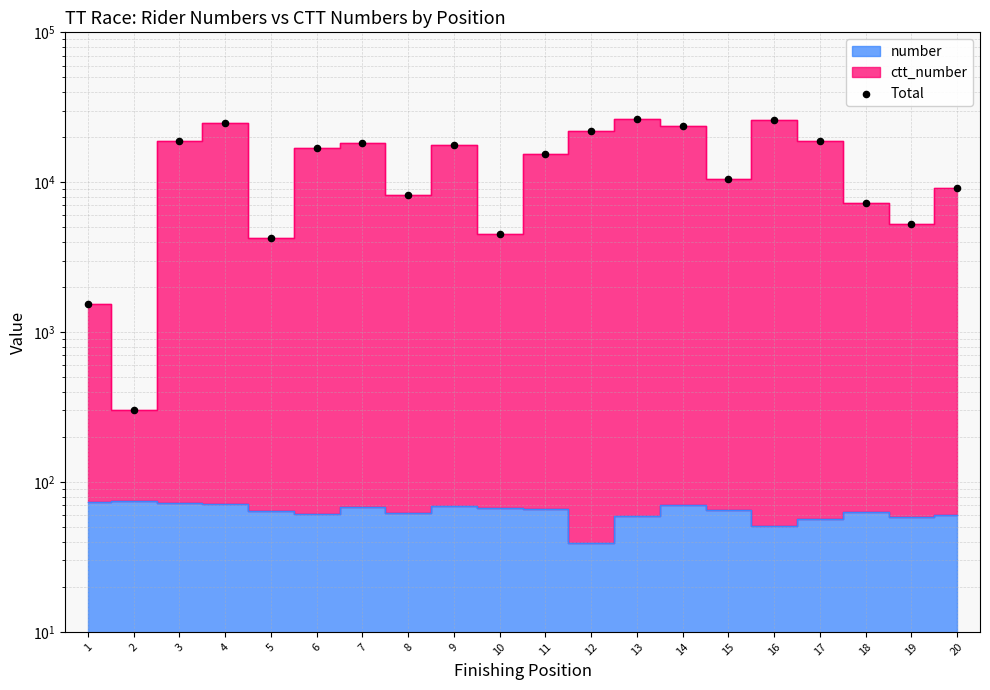

What is the change in value from 3 to 19?

-13450